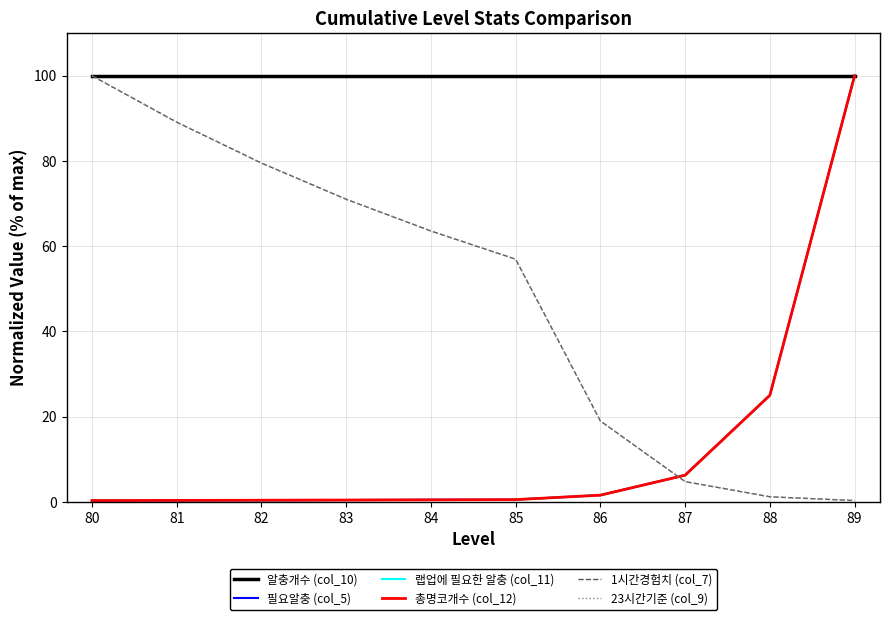

At how many categories does at least one series exceed 51?

10